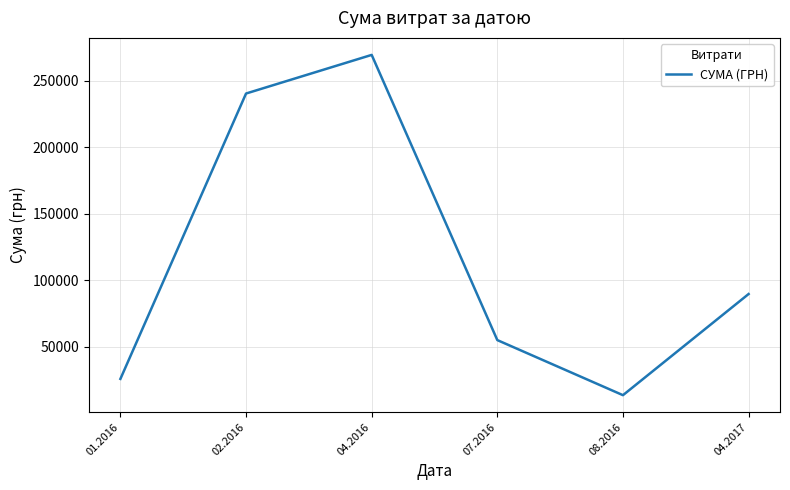

Is it true that the value at 01.2016 is 35539.5?

False